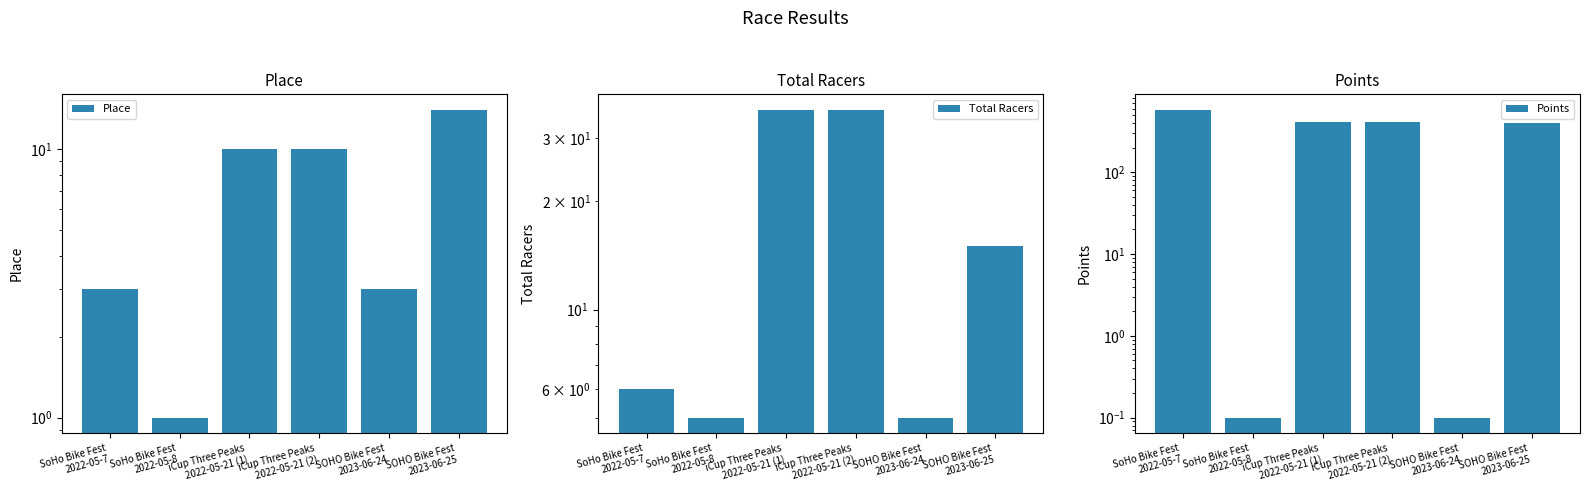

Reading left to right, transcribe all the data shown in this chart.

Place: SoHo Bike Fest
2022-05-7=3.0	SoHo Bike Fest
2022-05-8=1.0	iCup Three Peaks
2022-05-21 (1)=10.0	iCup Three Peaks
2022-05-21 (2)=10.0	SOHO Bike Fest
2023-06-24=3.0	SOHO Bike Fest
2023-06-25=14.0
Total Racers: SoHo Bike Fest
2022-05-7=6.0	SoHo Bike Fest
2022-05-8=5.0	iCup Three Peaks
2022-05-21 (1)=36.0	iCup Three Peaks
2022-05-21 (2)=36.0	SOHO Bike Fest
2023-06-24=5.0	SOHO Bike Fest
2023-06-25=15.0
Points: SoHo Bike Fest
2022-05-7=580.0	SoHo Bike Fest
2022-05-8=0.1	iCup Three Peaks
2022-05-21 (1)=416.2	iCup Three Peaks
2022-05-21 (2)=416.2	SOHO Bike Fest
2023-06-24=0.1	SOHO Bike Fest
2023-06-25=395.0